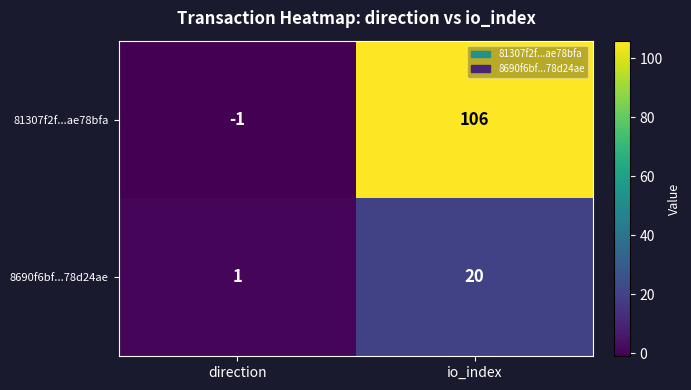

At which label does 8690f6bf...78d24ae reach its peak?

io_index